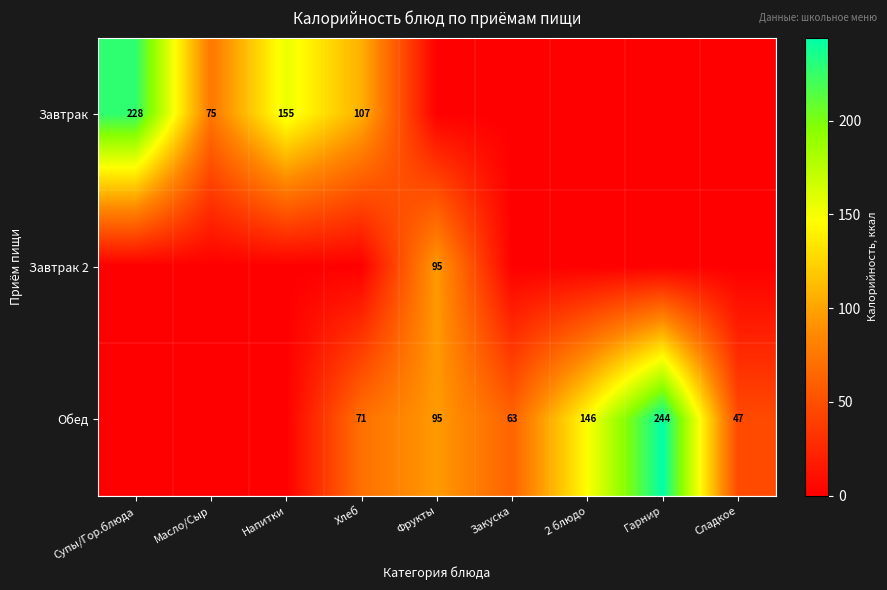

The Обед series shows 77.6 at Гарнир. True or false?

False